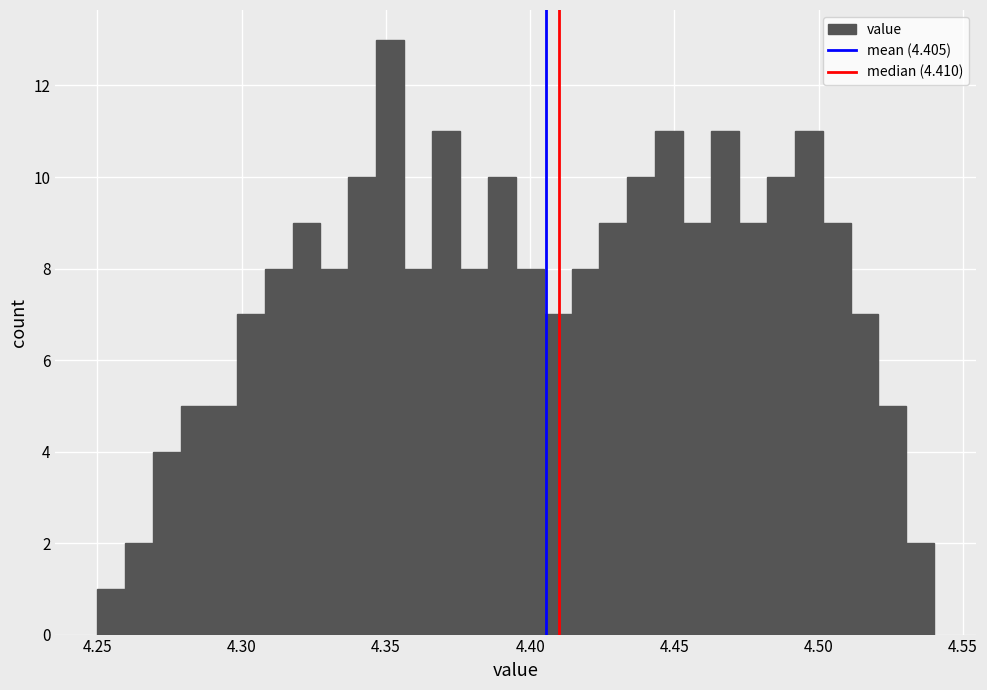

Around what value on the x-axis is the tallest bar? Give the approximate position of its centre, as read against the axis.

4.350